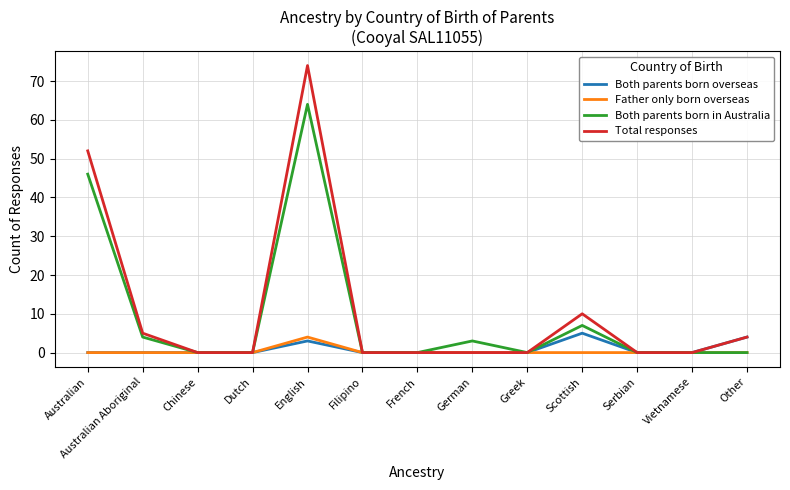

How many lines are shown in the chart?

4